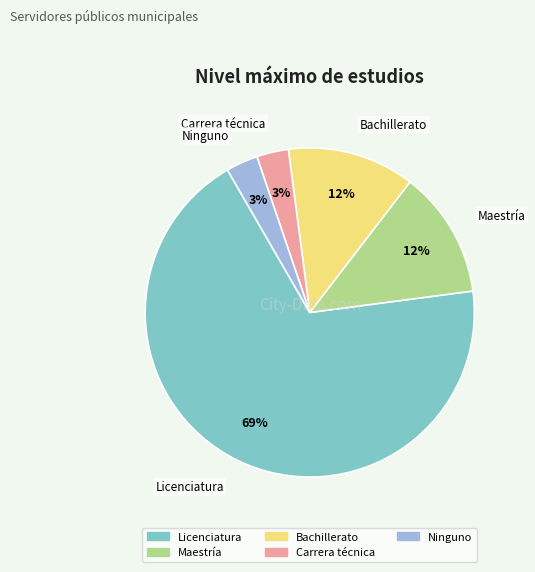

True or false: Maestría accounts for 12% of the total.

True